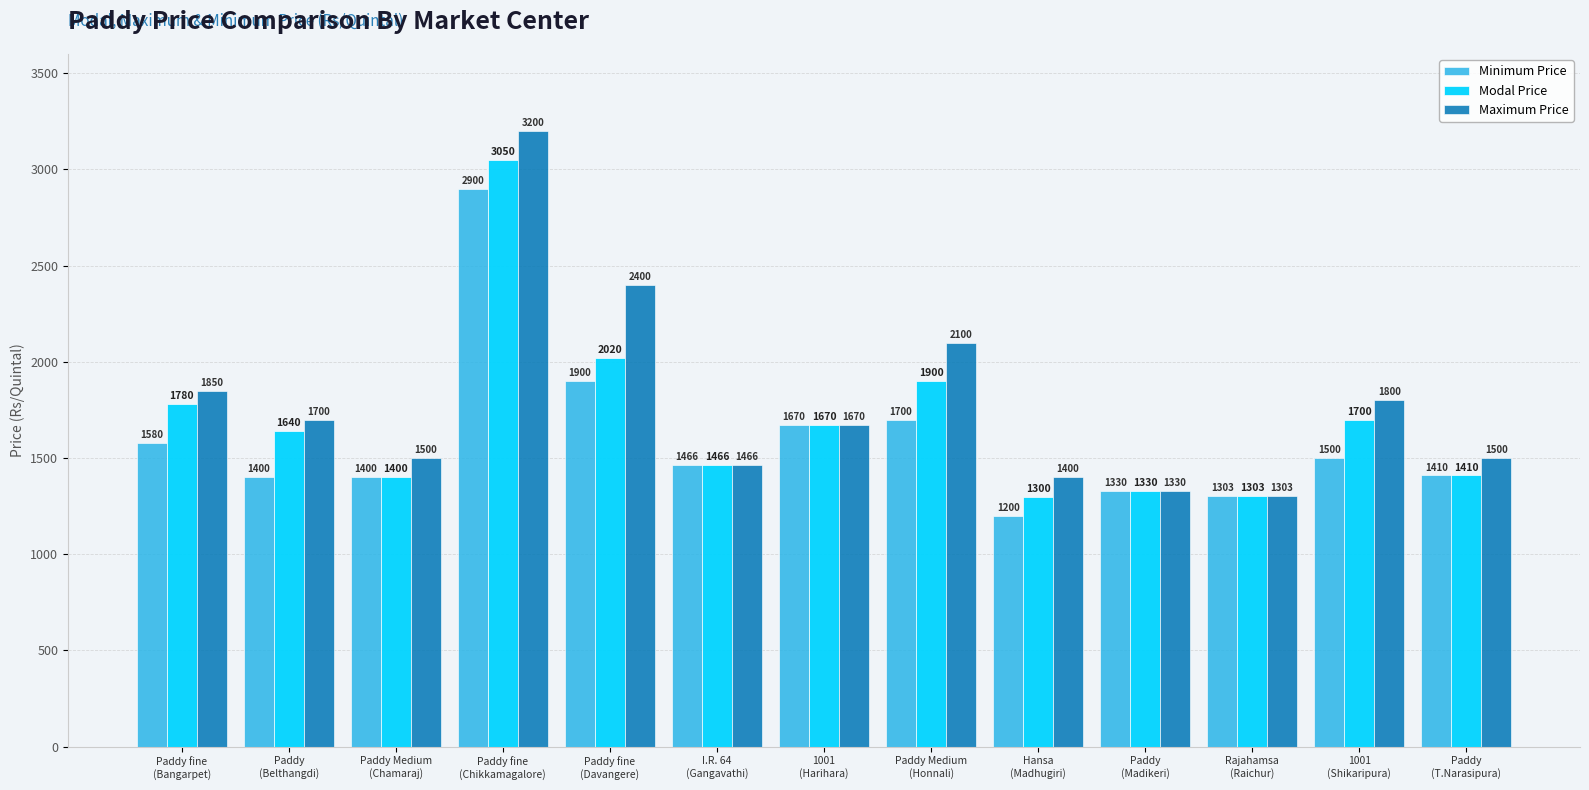

What is the difference between the maximum and minimum values in the Modal Price series?

1750